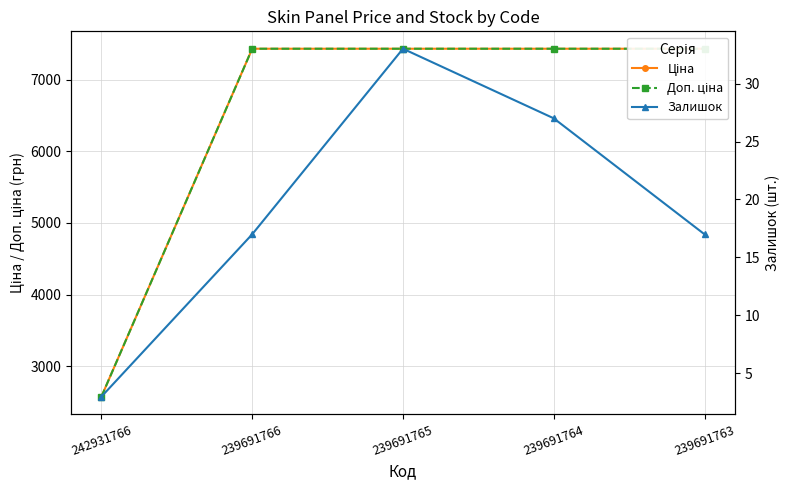

Where is the first local maximum for Залишок?

239691765